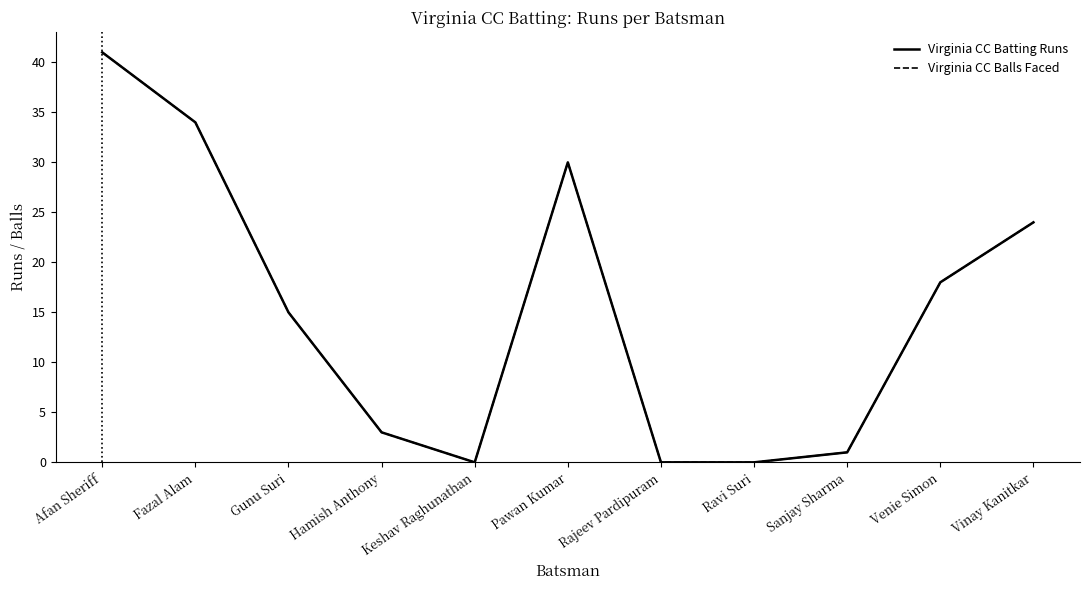

What is the label of the 10th point from the right?

Fazal Alam